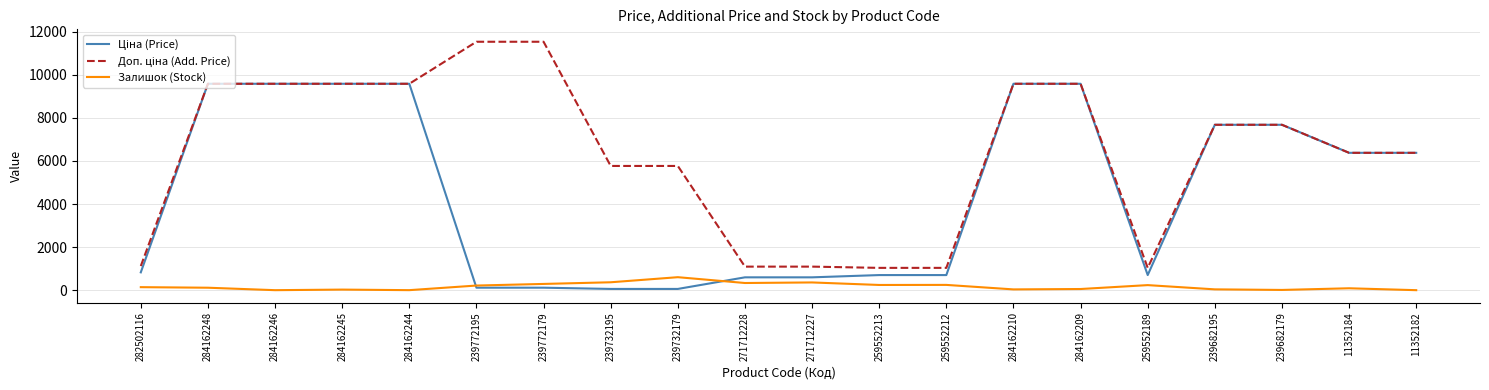

What is the spread (max minus min) of values at 271712227?

734.7